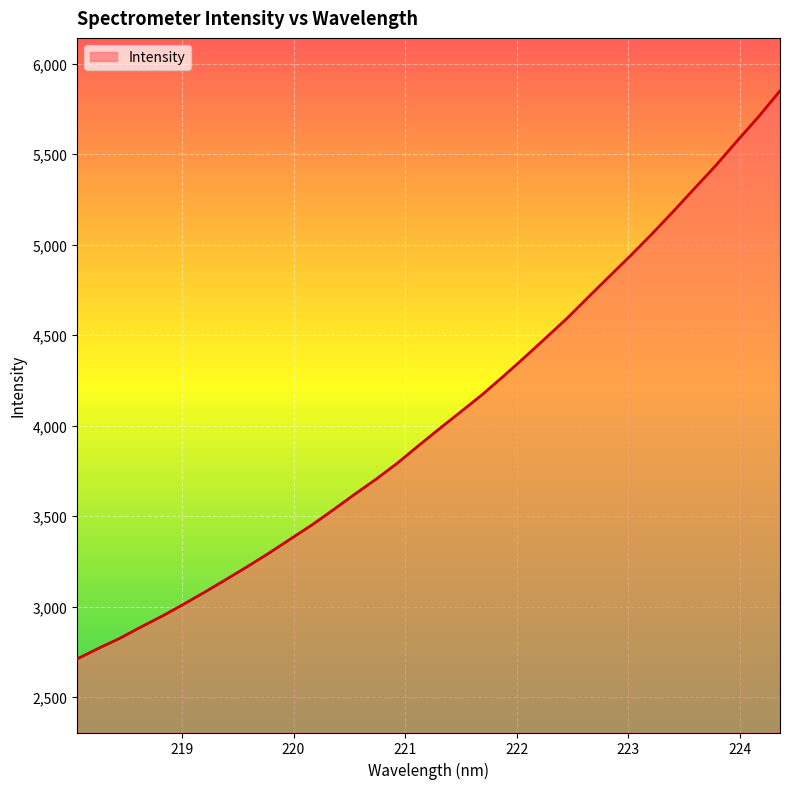

How many values exceed 3983?

17